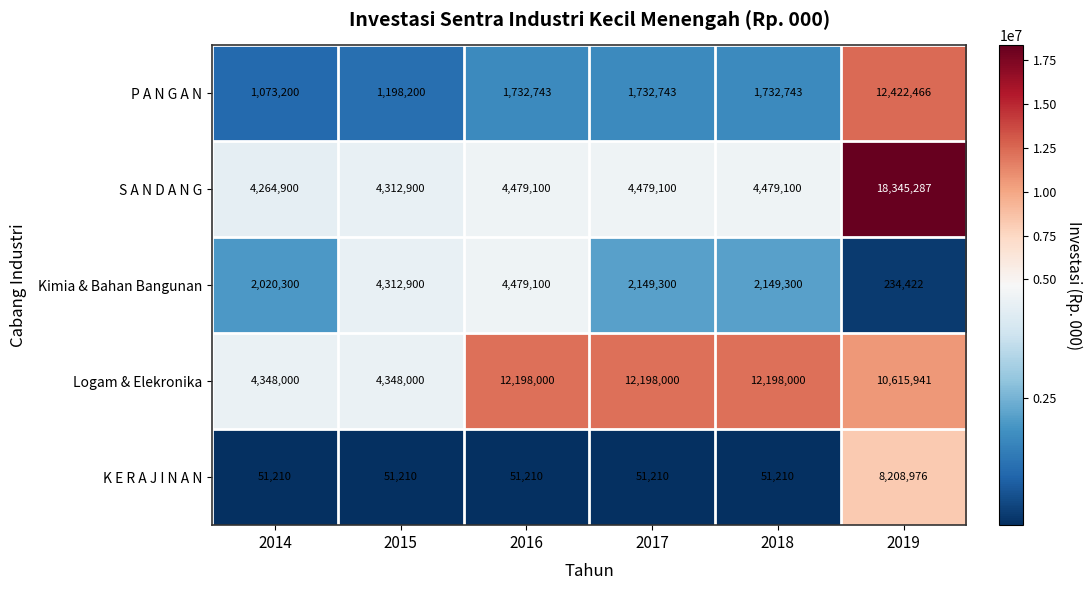

At which category does the chart reach its peak across all series?

2019